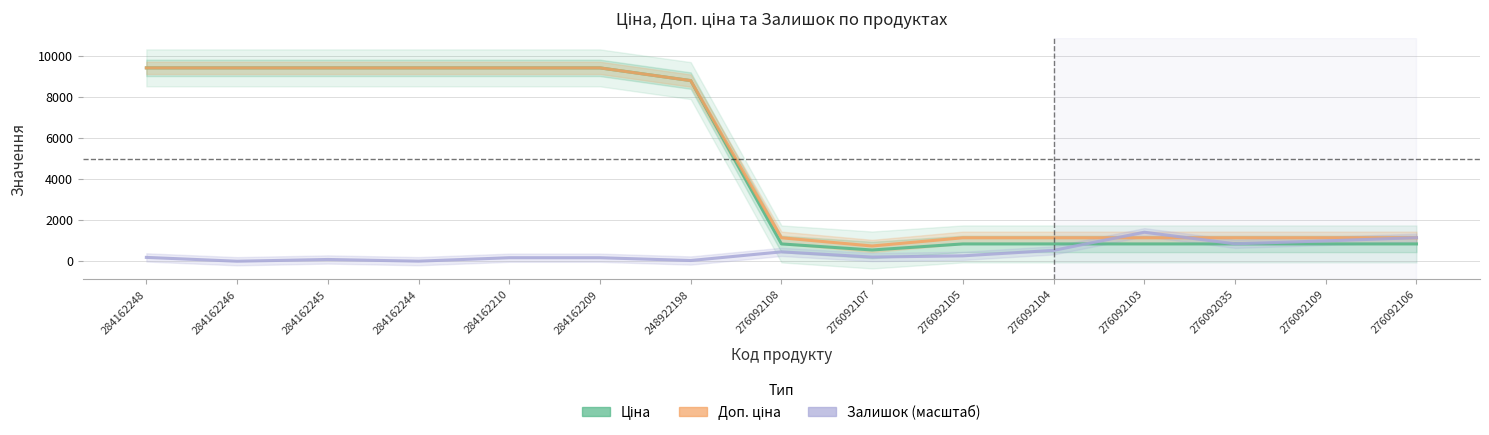

What is the total value across all series at 276092106?

3131.3